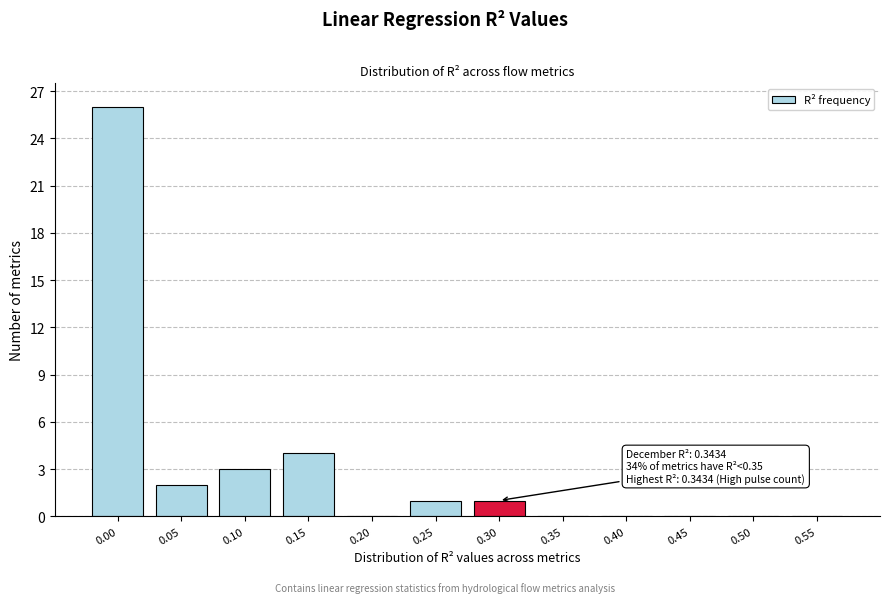

Reading left to right, transcribe all the data shown in this chart.

0.00=26	0.05=2	0.10=3	0.15=4	0.20=0	0.25=1	0.30=1	0.35=0	0.40=0	0.45=0	0.50=0	0.55=0